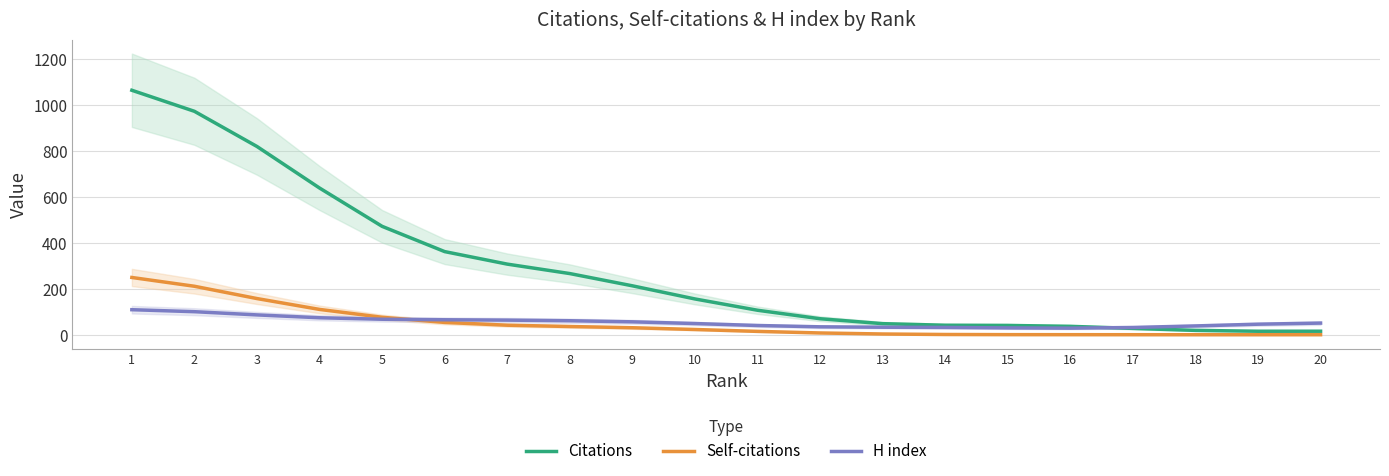

How many values in the Self-citations series exceed 23?

10